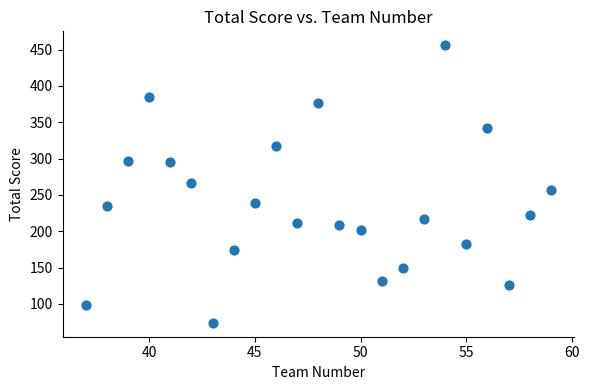

What is the range of Y values (max minus min)?

382